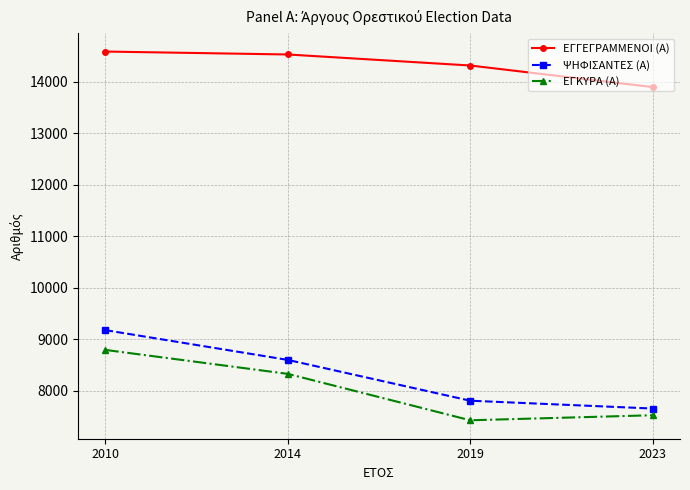

The ΕΓΚΥΡΑ (Α) series shows 4361 at 2023. True or false?

False